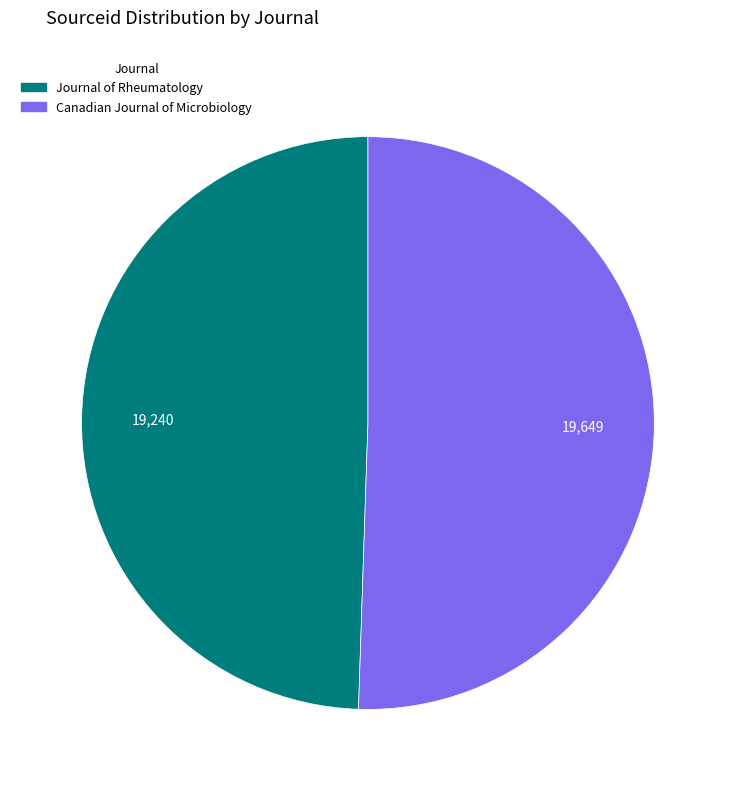

Which has a higher value, Canadian Journal of Microbiology or Journal of Rheumatology?

Canadian Journal of Microbiology